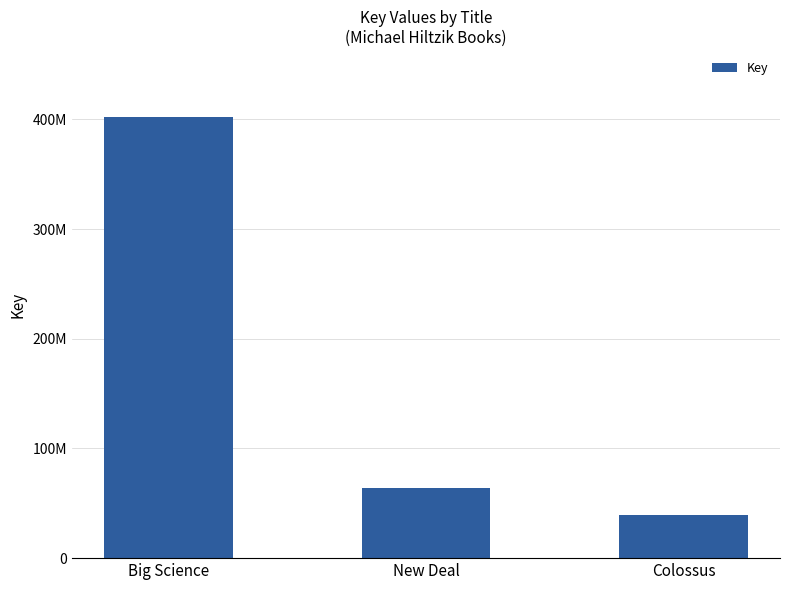

What is the label of the 3rd bar from the right?

Big Science